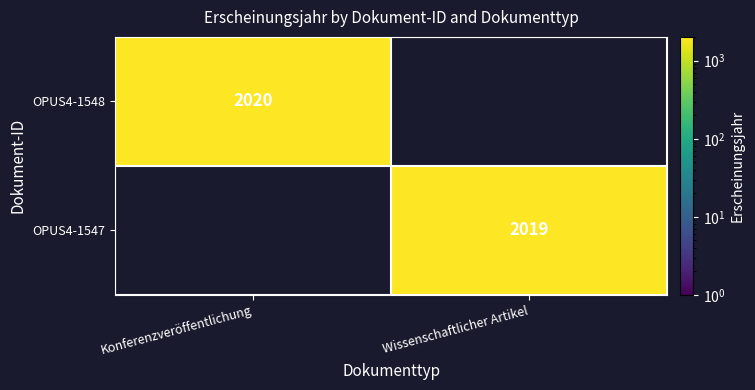

Is it true that OPUS4-1547 equals 2019 at Wissenschaftlicher Artikel?

True